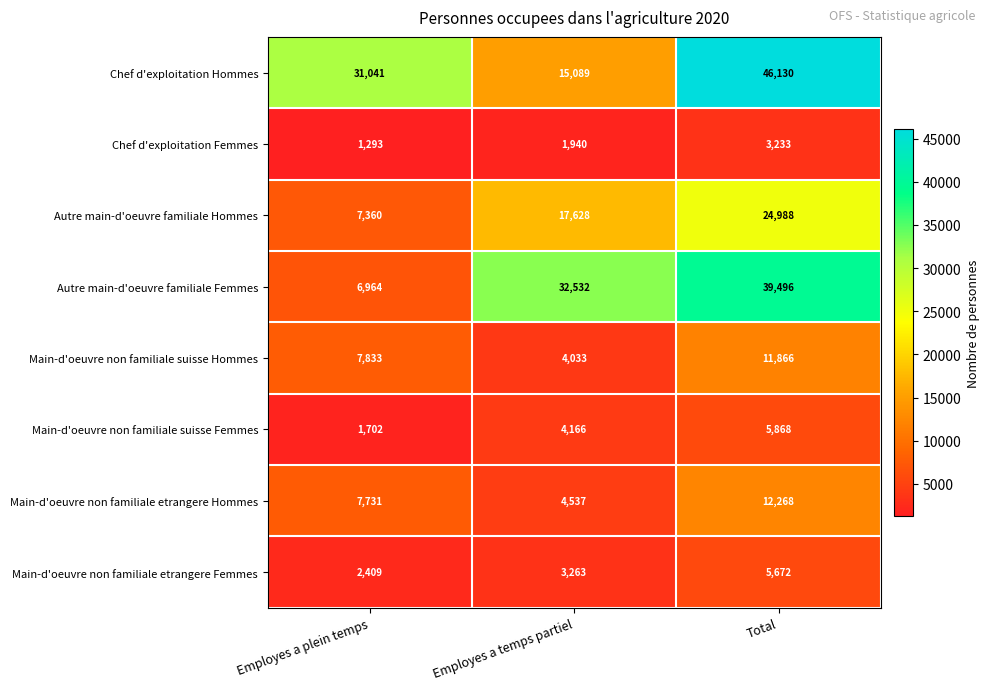

At which category does the chart reach its peak across all series?

Total